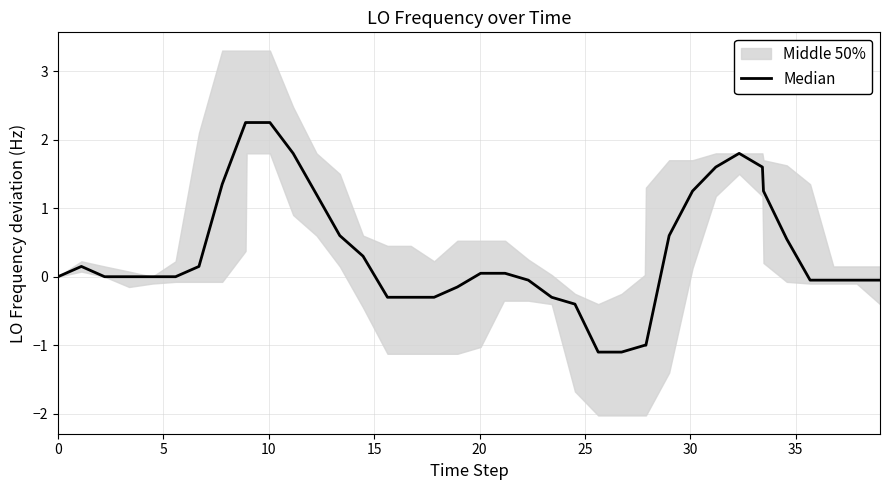

What is the difference between the maximum and minimum values?

3.4